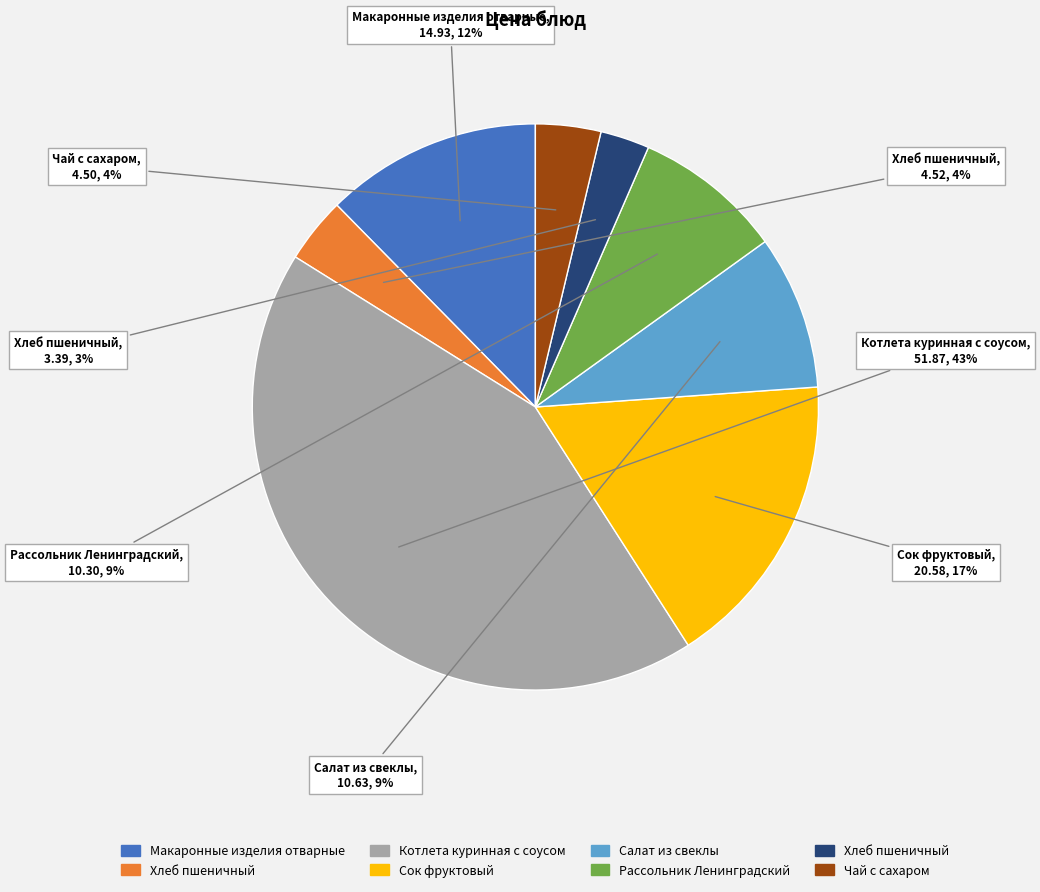

How many slices are in this pie chart?

8